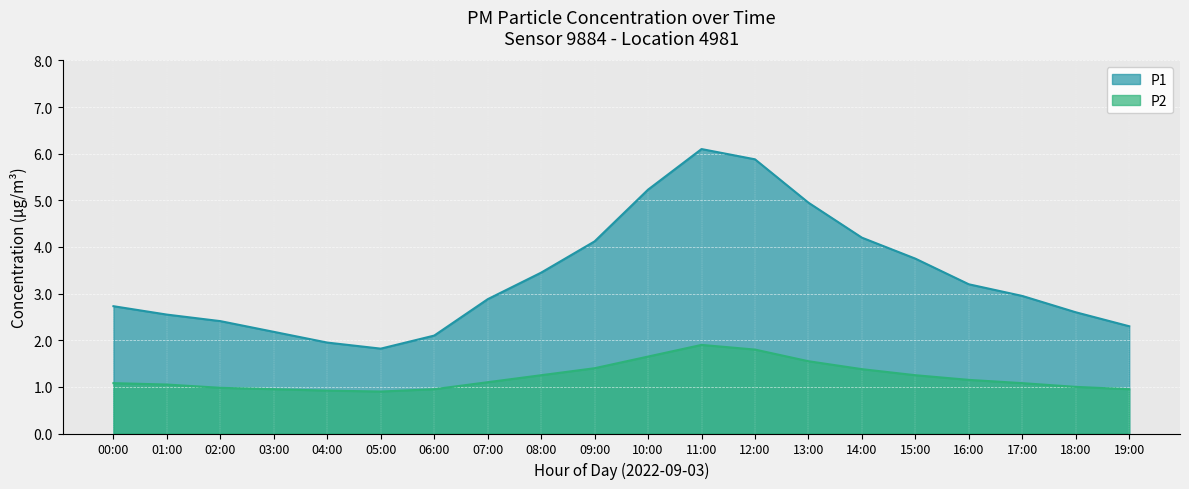

Which series has the largest total across all categories?

P1